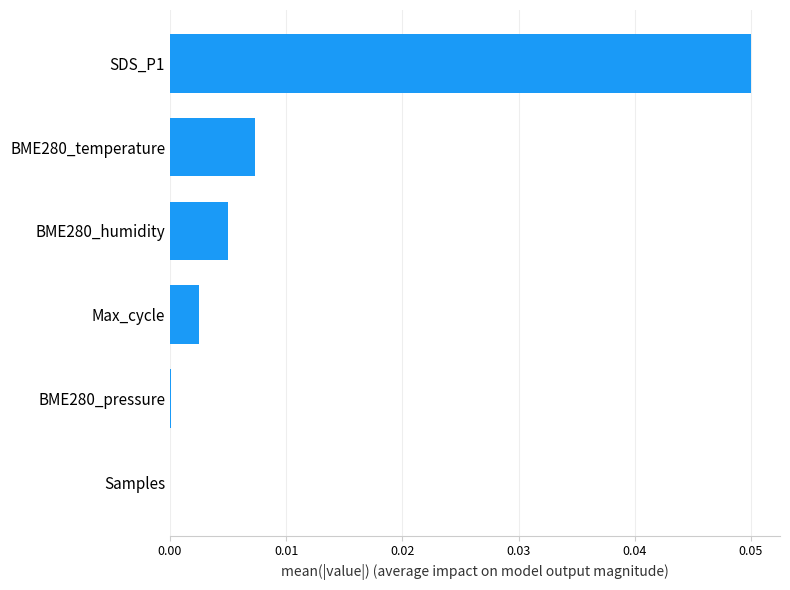

Is it true that the value at SDS_P1 is 0.0?

False